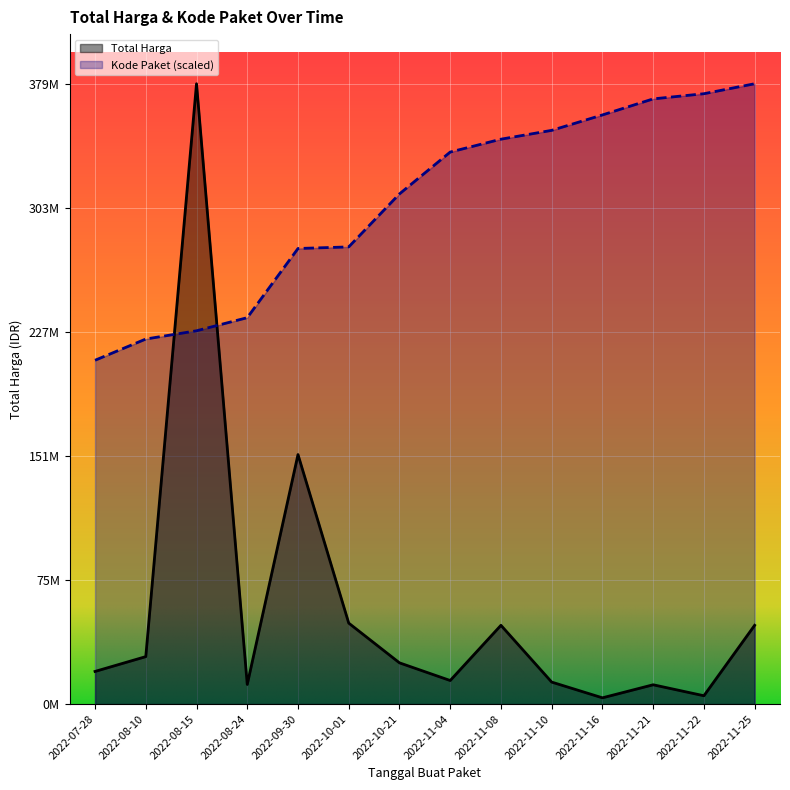

Reading right to left, list all the values displayed in this chart.

Total Harga: 48140000.0	5093000.0	11800000.0	3825000.0	13442000.0	48140000.0	14400000.0	25200000.0	49478000.0	152477000.0	12000000.0	379075000.0	29000000.0	19950000.0
Kode Paket: 379075000.0	372977861.1	369818596.3	360009935.7	350588970.6	345192960.9	337331493.9	311754923.8	279371369.5	278395506.6	236124148.9	228113286.6	223072896.8	210104622.7